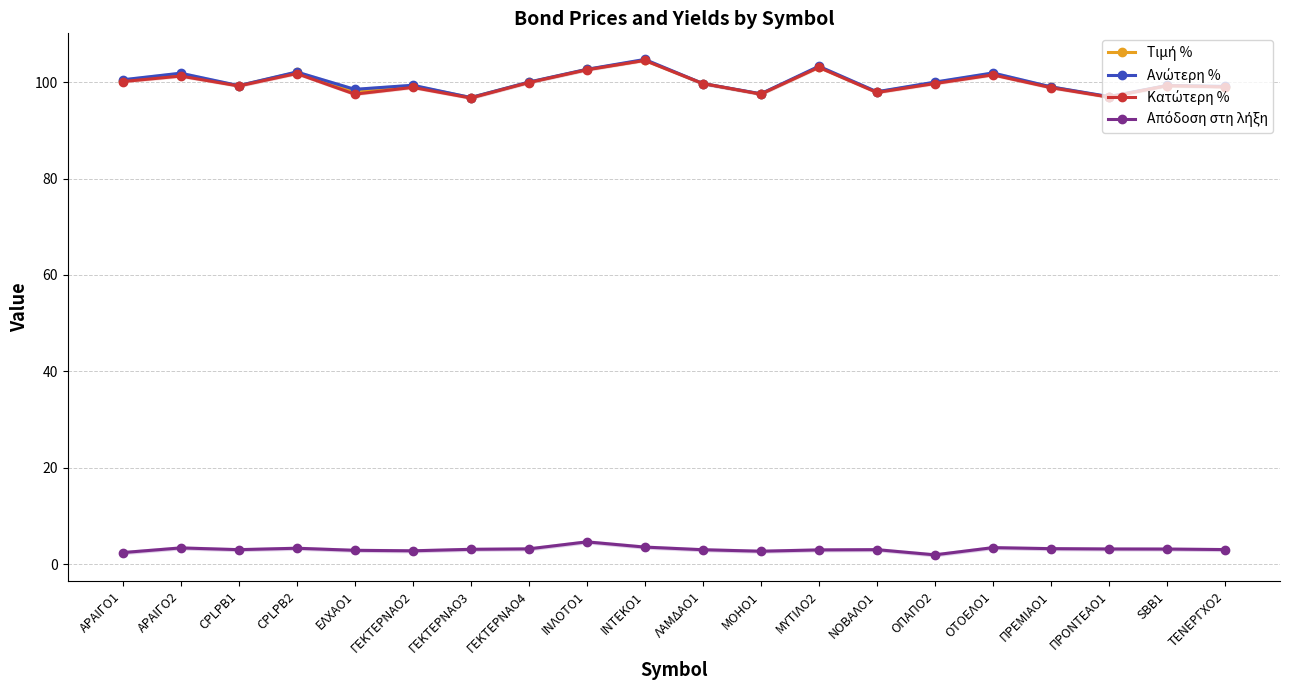

Reading left to right, list all the values displayed in this chart.

Τιμή %: ΑΡΑΙΓΟ1=100.2	ΑΡΑΙΓΟ2=101.5	CPLPB1=99.3	CPLPB2=102.0	ΕΛΧΑΟ1=97.9	ΓΕΚΤΕΡΝΑΟ2=99.2	ΓΕΚΤΕΡΝΑΟ3=96.8	ΓΕΚΤΕΡΝΑΟ4=100.0	ΙΝΛΟΤΟ1=102.6	ΙΝΤΕΚΟ1=104.5	ΛΑΜΔΑΟ1=99.7	ΜΟΗΟ1=97.5	ΜΥΤΙΛΟ2=103.1	ΝΟΒΑΛΟ1=97.9	ΟΠΑΠΟ2=99.9	ΟΤΟΕΛΟ1=101.6	ΠΡΕΜΙΑΟ1=99.0	ΠΡΟΝΤΕΑΟ1=96.9	SBB1=99.3	ΤΕΝΕΡΓΧΟ2=99.0
Ανώτερη %: ΑΡΑΙΓΟ1=100.5	ΑΡΑΙΓΟ2=101.8	CPLPB1=99.3	CPLPB2=102.1	ΕΛΧΑΟ1=98.5	ΓΕΚΤΕΡΝΑΟ2=99.3	ΓΕΚΤΕΡΝΑΟ3=96.8	ΓΕΚΤΕΡΝΑΟ4=100.0	ΙΝΛΟΤΟ1=102.7	ΙΝΤΕΚΟ1=104.7	ΛΑΜΔΑΟ1=99.7	ΜΟΗΟ1=97.6	ΜΥΤΙΛΟ2=103.3	ΝΟΒΑΛΟ1=98.0	ΟΠΑΠΟ2=100.0	ΟΤΟΕΛΟ1=101.9	ΠΡΕΜΙΑΟ1=99.0	ΠΡΟΝΤΕΑΟ1=97.0	SBB1=99.3	ΤΕΝΕΡΓΧΟ2=99.1
Κατώτερη %: ΑΡΑΙΓΟ1=100.1	ΑΡΑΙΓΟ2=101.3	CPLPB1=99.2	CPLPB2=101.8	ΕΛΧΑΟ1=97.5	ΓΕΚΤΕΡΝΑΟ2=98.9	ΓΕΚΤΕΡΝΑΟ3=96.7	ΓΕΚΤΕΡΝΑΟ4=99.9	ΙΝΛΟΤΟ1=102.5	ΙΝΤΕΚΟ1=104.5	ΛΑΜΔΑΟ1=99.7	ΜΟΗΟ1=97.5	ΜΥΤΙΛΟ2=103.1	ΝΟΒΑΛΟ1=97.8	ΟΠΑΠΟ2=99.7	ΟΤΟΕΛΟ1=101.5	ΠΡΕΜΙΑΟ1=98.8	ΠΡΟΝΤΕΑΟ1=96.9	SBB1=99.3	ΤΕΝΕΡΓΧΟ2=99.0
Απόδοση στη λήξη: ΑΡΑΙΓΟ1=2.4	ΑΡΑΙΓΟ2=3.4	CPLPB1=3.0	CPLPB2=3.3	ΕΛΧΑΟ1=2.9	ΓΕΚΤΕΡΝΑΟ2=2.8	ΓΕΚΤΕΡΝΑΟ3=3.1	ΓΕΚΤΕΡΝΑΟ4=3.2	ΙΝΛΟΤΟ1=4.7	ΙΝΤΕΚΟ1=3.6	ΛΑΜΔΑΟ1=3.0	ΜΟΗΟ1=2.7	ΜΥΤΙΛΟ2=3.0	ΝΟΒΑΛΟ1=3.0	ΟΠΑΠΟ2=2.0	ΟΤΟΕΛΟ1=3.5	ΠΡΕΜΙΑΟ1=3.2	ΠΡΟΝΤΕΑΟ1=3.2	SBB1=3.2	ΤΕΝΕΡΓΧΟ2=3.1